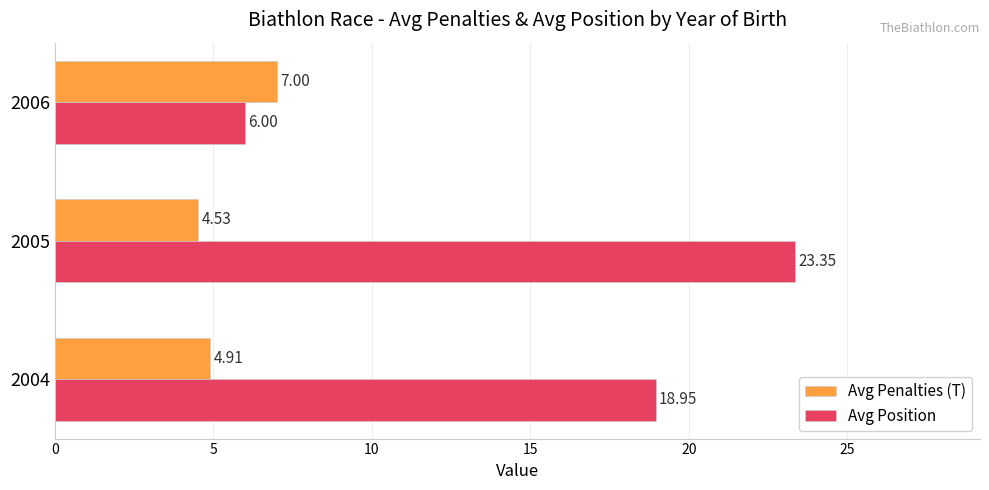

Rank the series by their average value, from highest to lowest.

Avg Position, Avg Penalties (T)